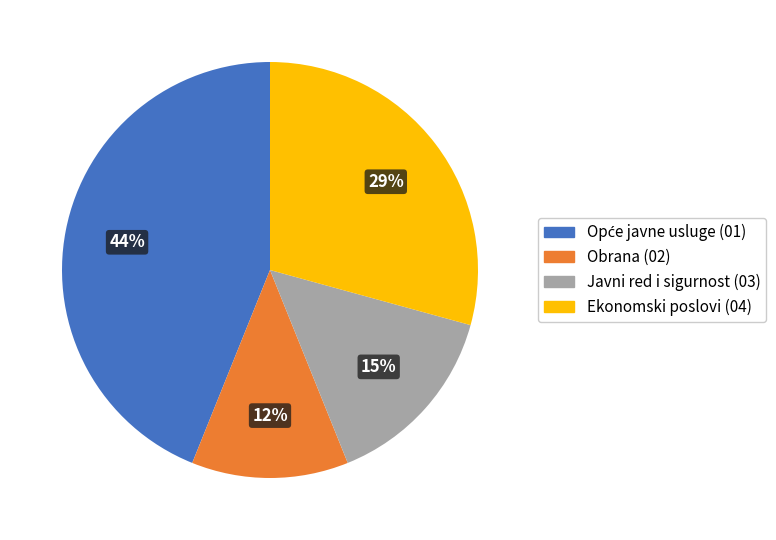

Is there a majority slice in this chart?

No